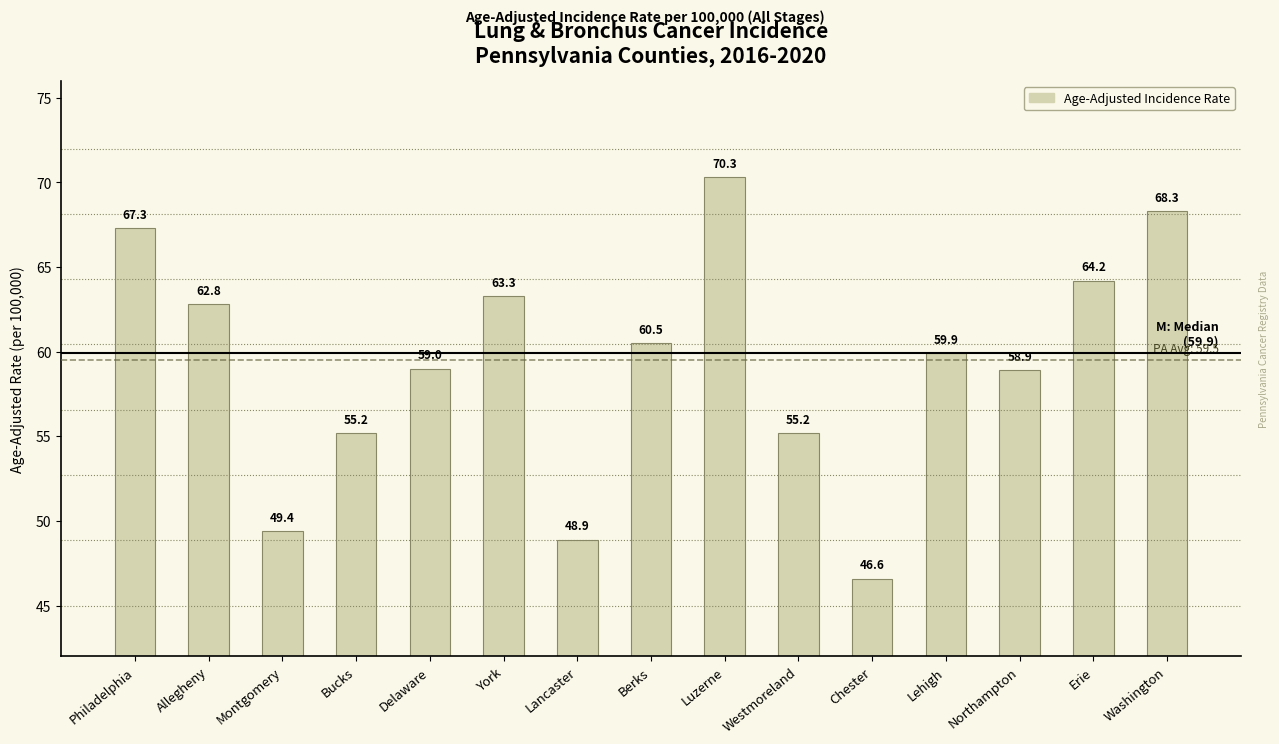

What position from the right is Lehigh?

4